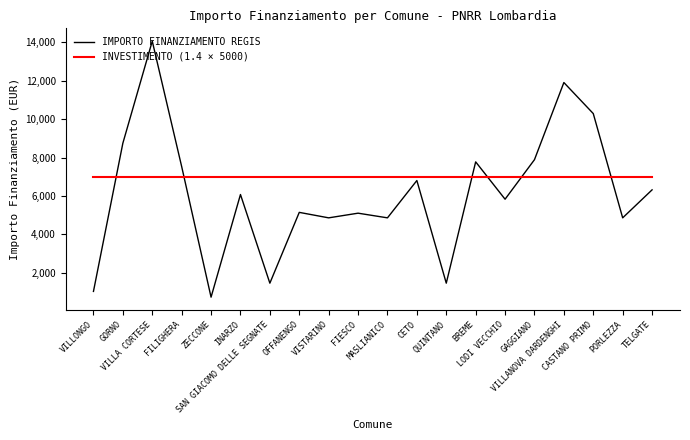

At which category is the sum across all series the highest?

VILLA CORTESE